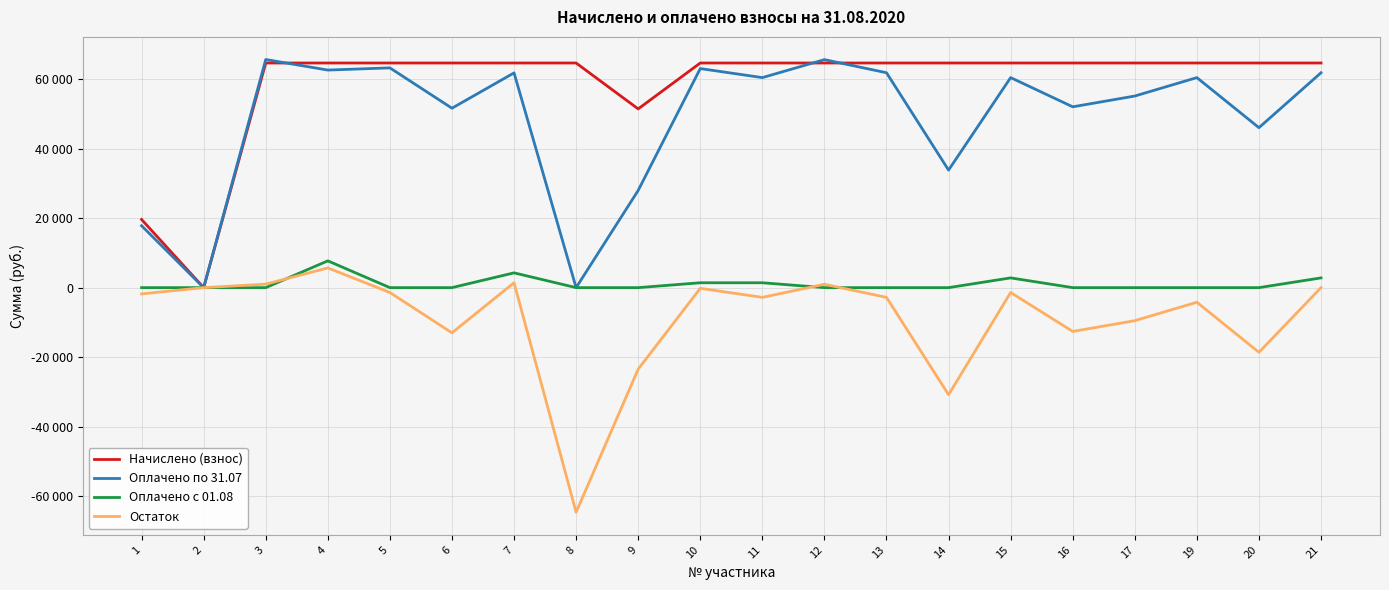

Rank the series by their maximum value, from lowest to highest.

Остаток, Оплачено с 01.08, Начислено (взнос), Оплачено по 31.07